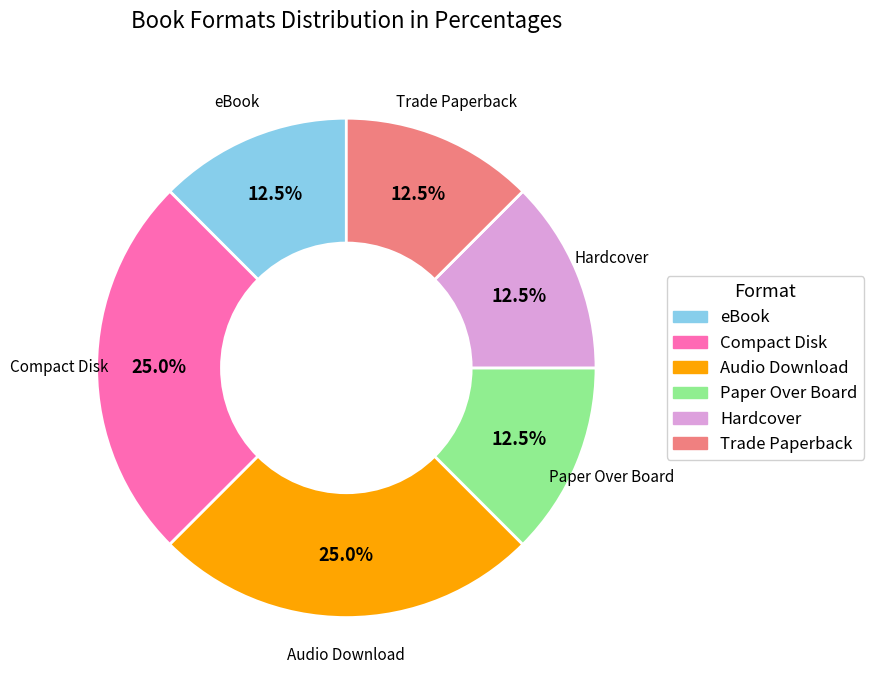

Between eBook and Audio Download, which is larger?

Audio Download